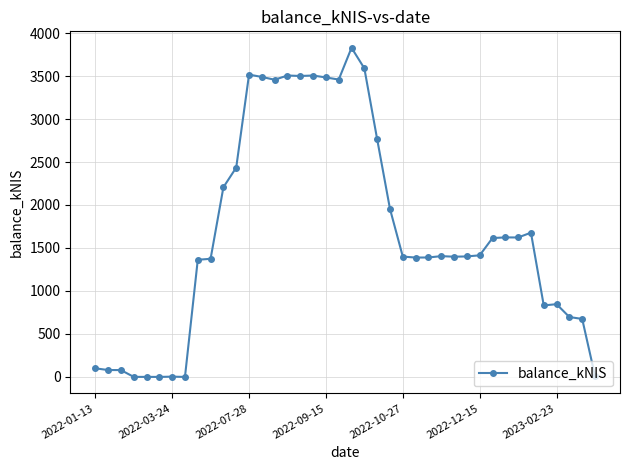

What is the maximum value shown in the chart?

3828.6